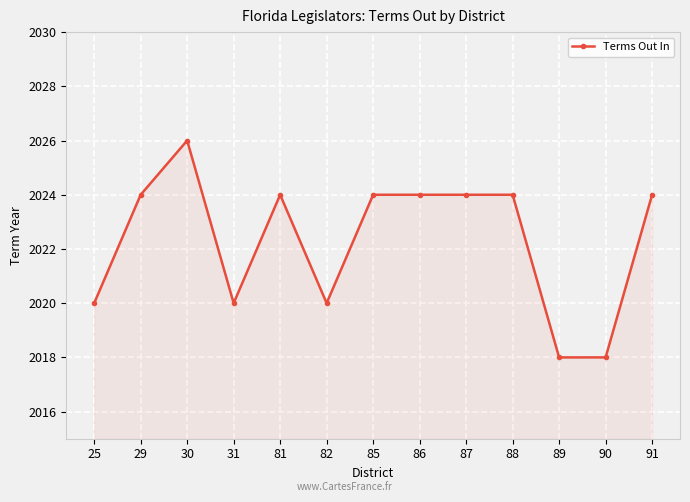

What is the change in value from 90 to 91?

+6